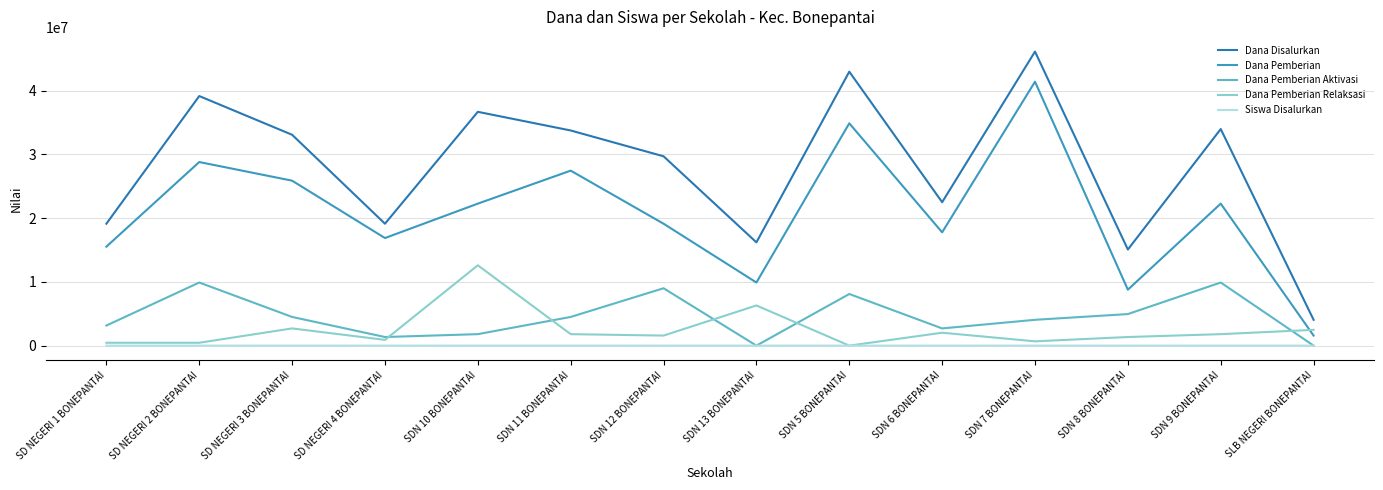

Which series has the largest total across all categories?

Dana Disalurkan